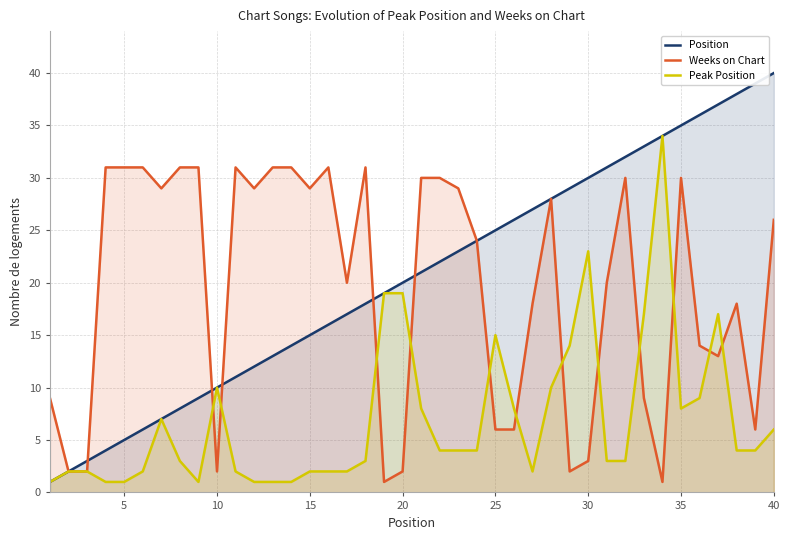

What is the average value of the Weeks on Chart series?

19